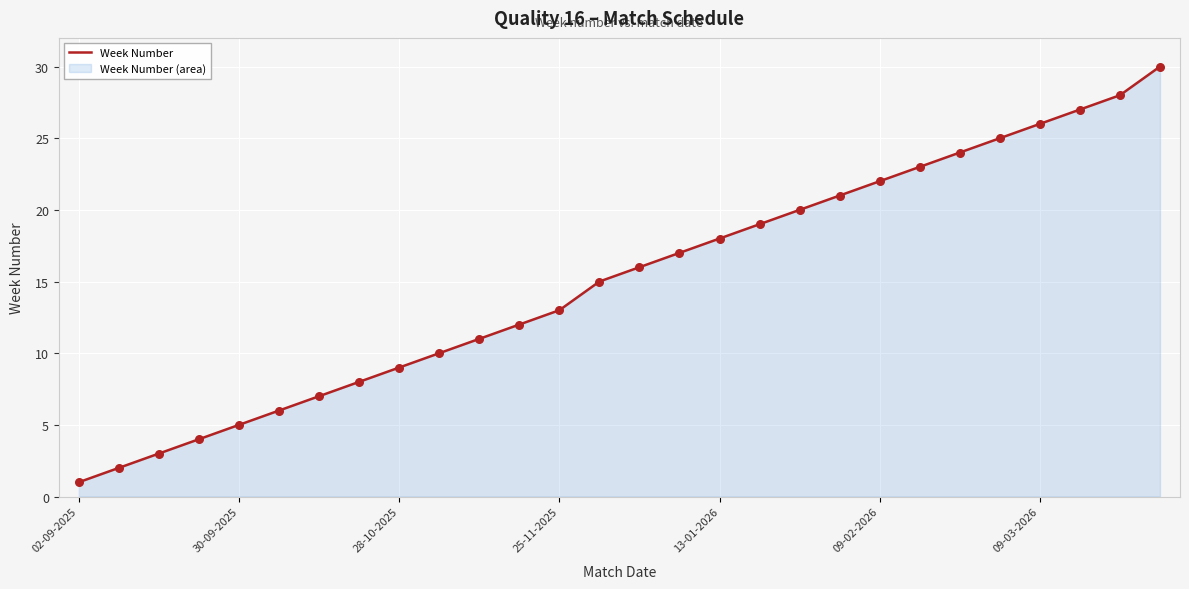

Which has a higher value, 27 or 02-09-2025?

27